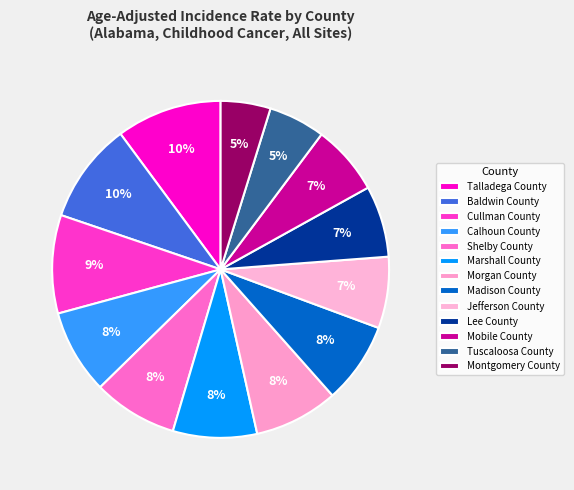

To the nearest percent, what percentage of the pie is Baldwin County?

10%